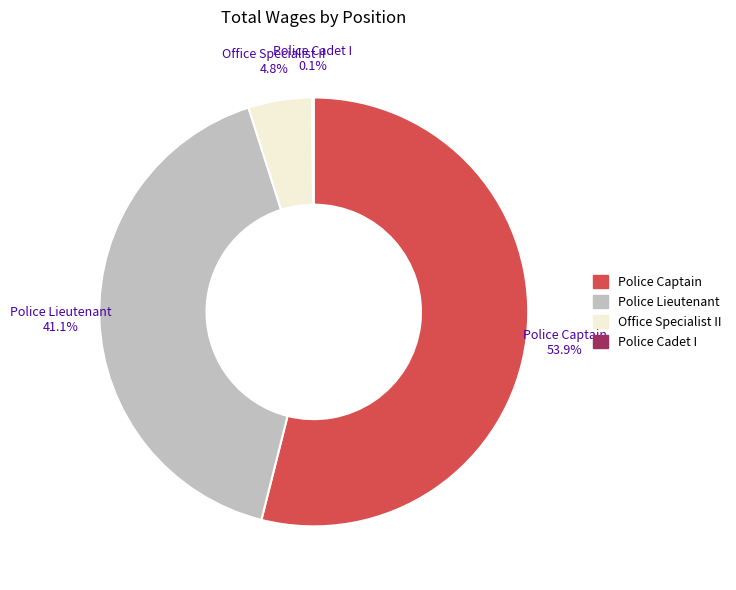

What is the largest slice in the pie chart?

Police Captain